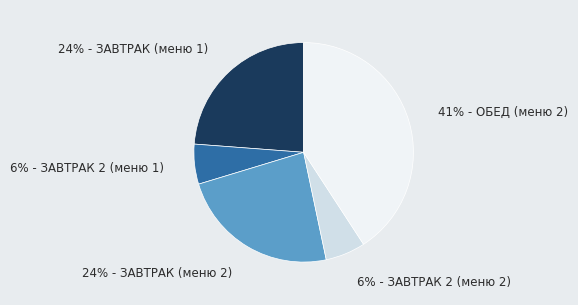

Is there a majority slice in this chart?

No